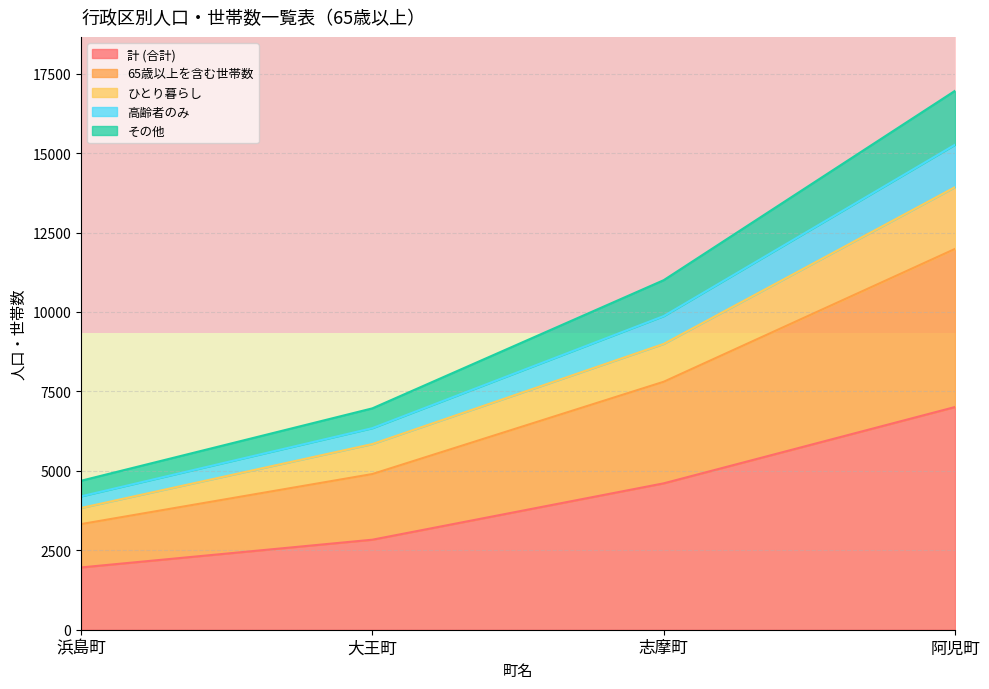

What position from the right is 阿児町?

1